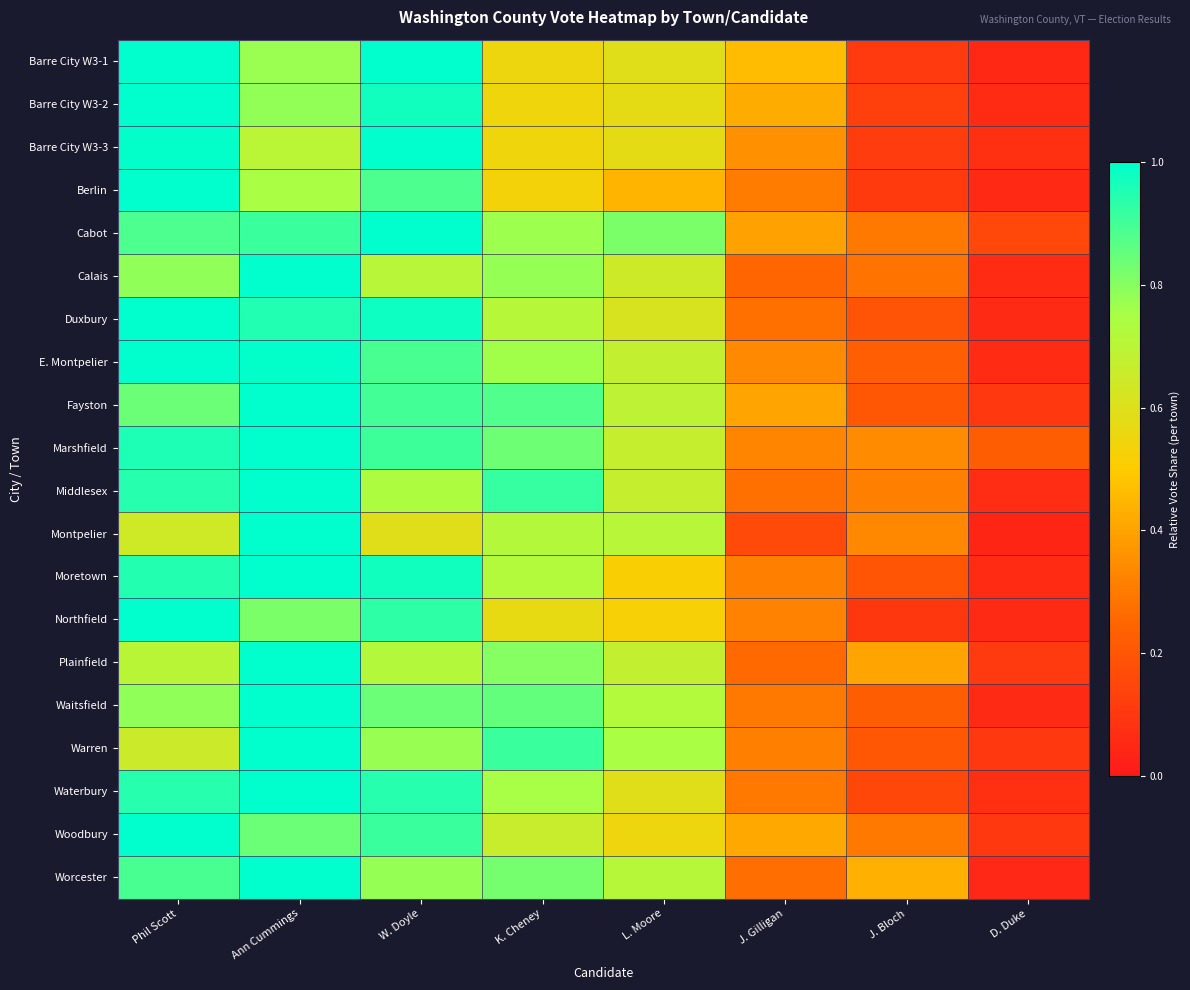

Count the number of categories in the chart.

8